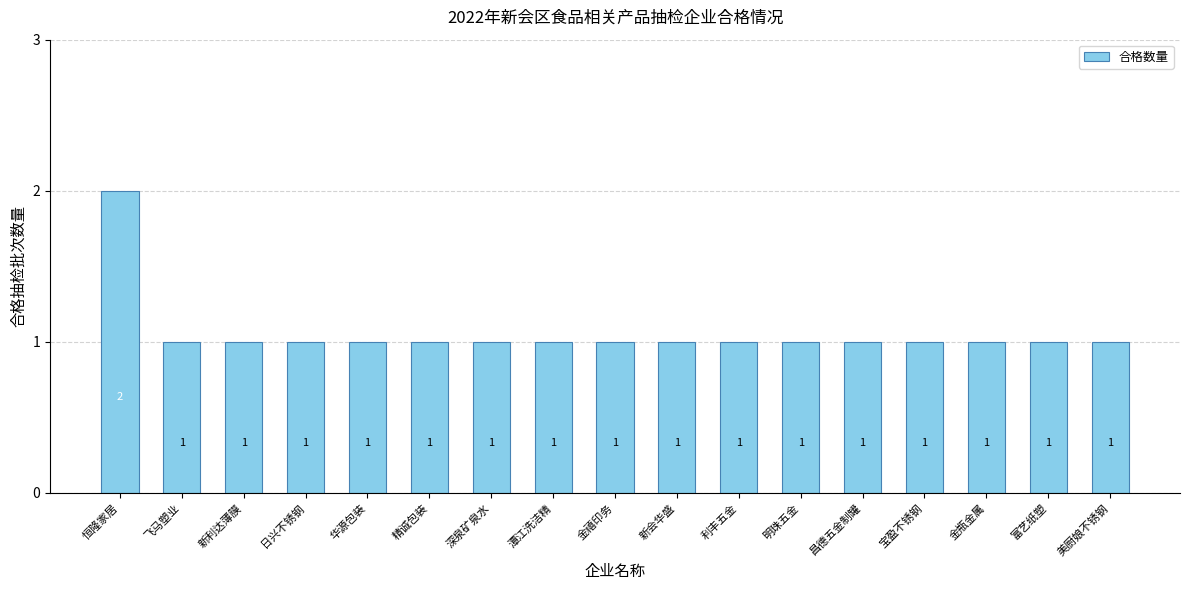

What is the difference between the maximum and minimum values?

1